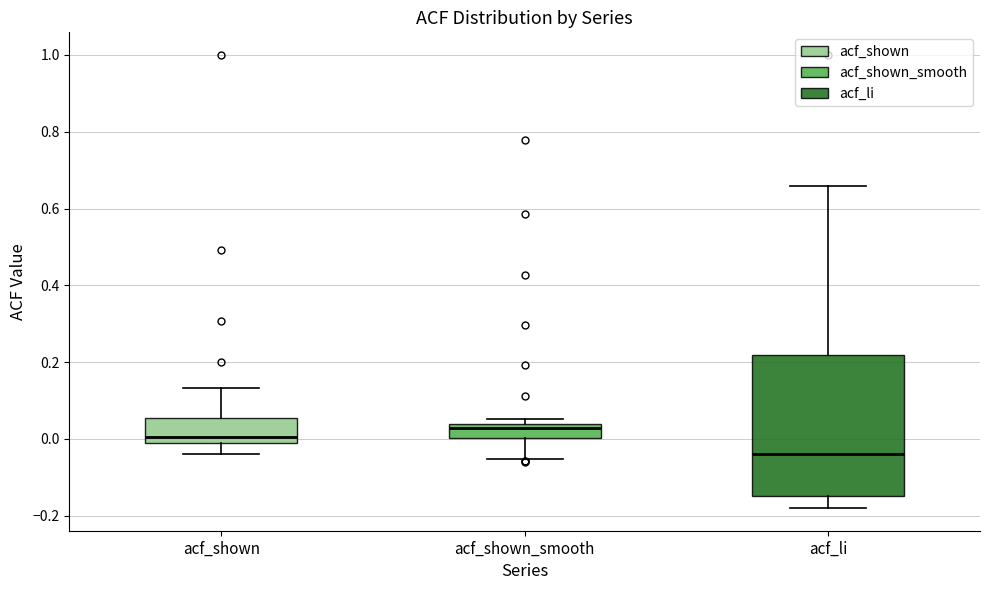

Reading left to right, transcribe this box plot: for each box, give where its median line is, the range the box spans, and where its two whiskers end, as read against the y-axis. The values are not printed on the chart, so give them approximately, as read against the axis.

acf_shown: median 0.00, box -0.02 to 0.06, whiskers -0.04 to 0.14
acf_shown_smooth: median 0.02, box 0.00 to 0.04, whiskers -0.06 to 0.06
acf_li: median -0.04, box -0.14 to 0.22, whiskers -0.18 to 0.66